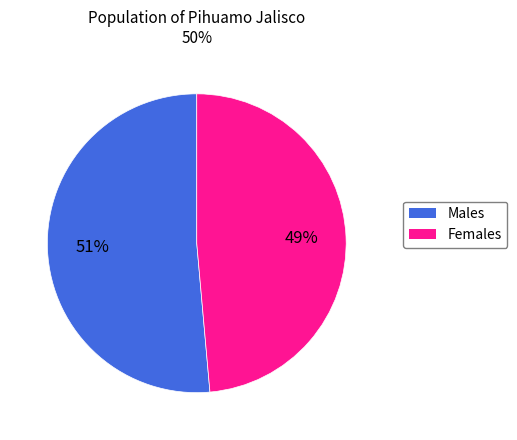

Does any single category account for the majority?

Yes